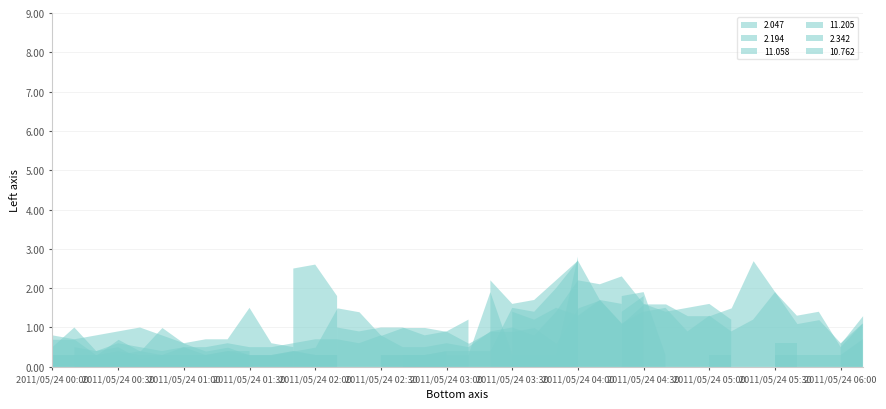

Does the chart have visible grid lines?

Yes